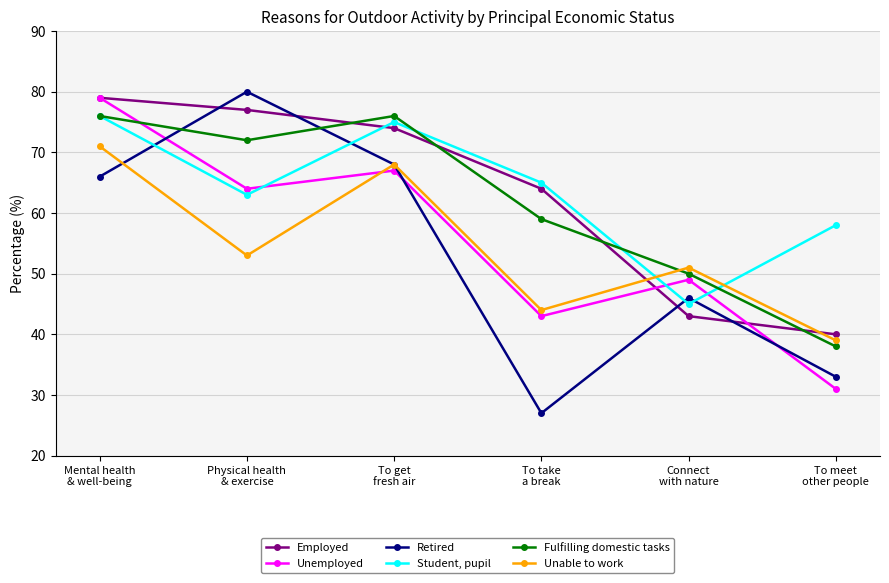

At which category does Fulfilling domestic tasks reach its first local peak?

To get
fresh air